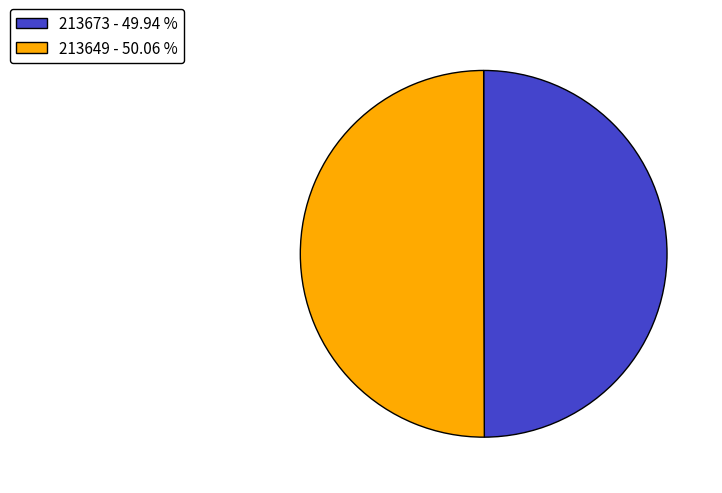

Approximately how many times larger is the value at 213673 - 49.94 % compared to 213649 - 50.06 %?

1.0